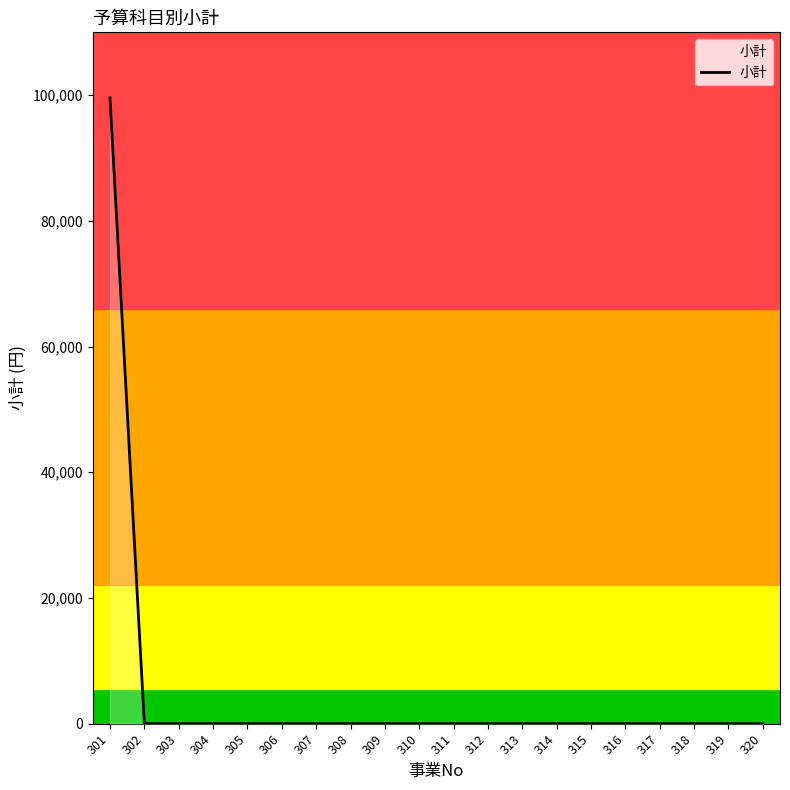

What is the difference between the maximum and minimum values?

99560